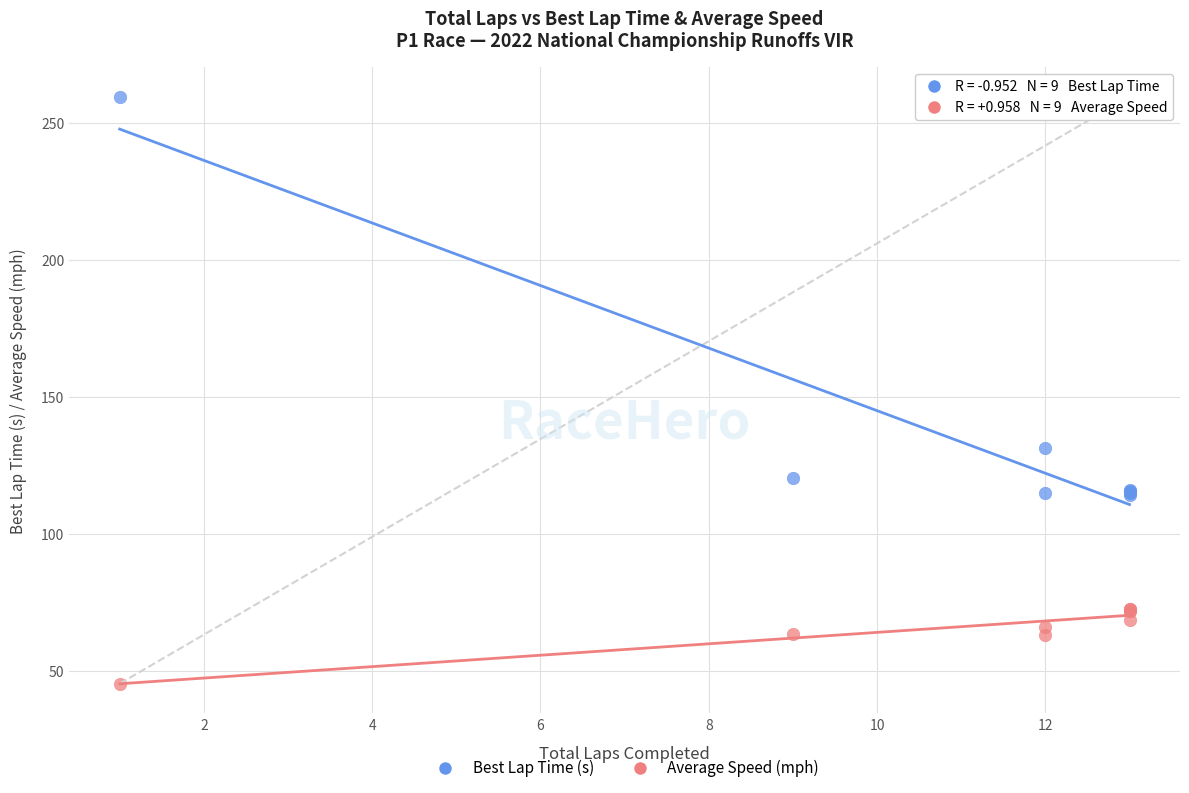

What is the X range (max minus min) for the scatter plot?

12.0